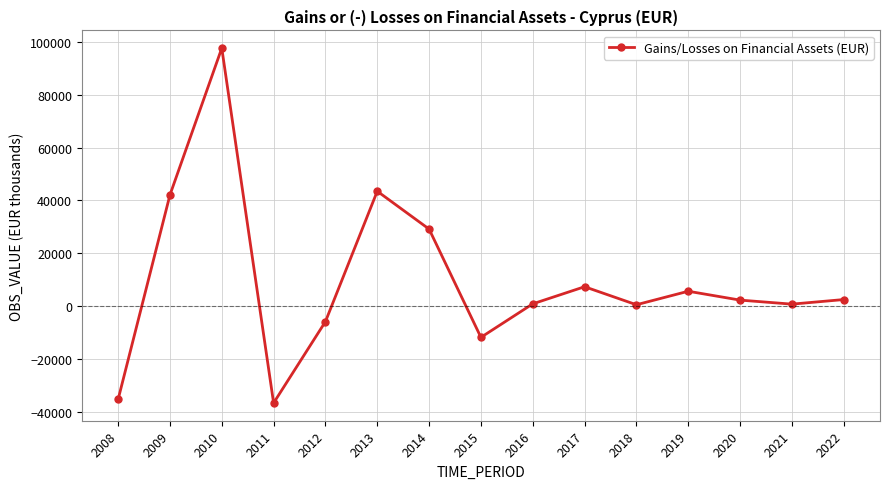

What is the value of the 4th point from the left?

-36754.0